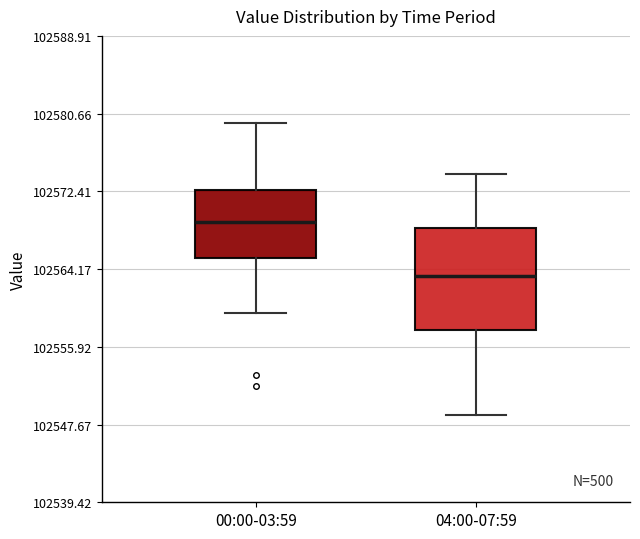

Which box has the highest median line?

00:00-03:59